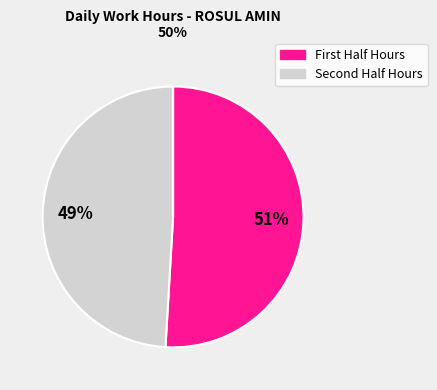

Is there a majority slice in this chart?

Yes